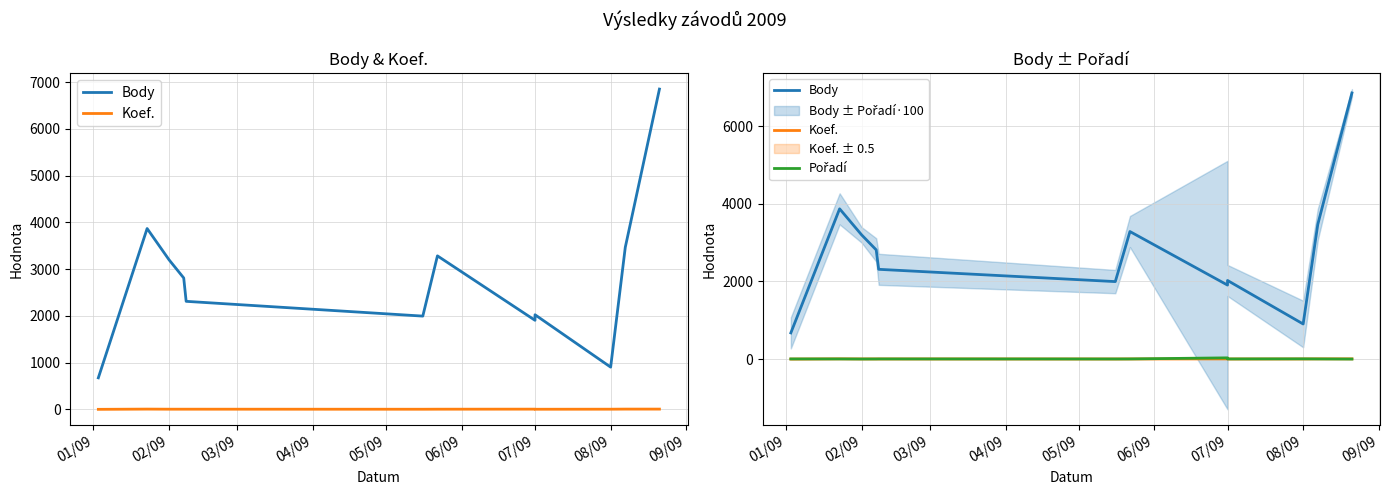

In Pořadí, how many points are lower than both neighbors (excluding endpoints)?

3